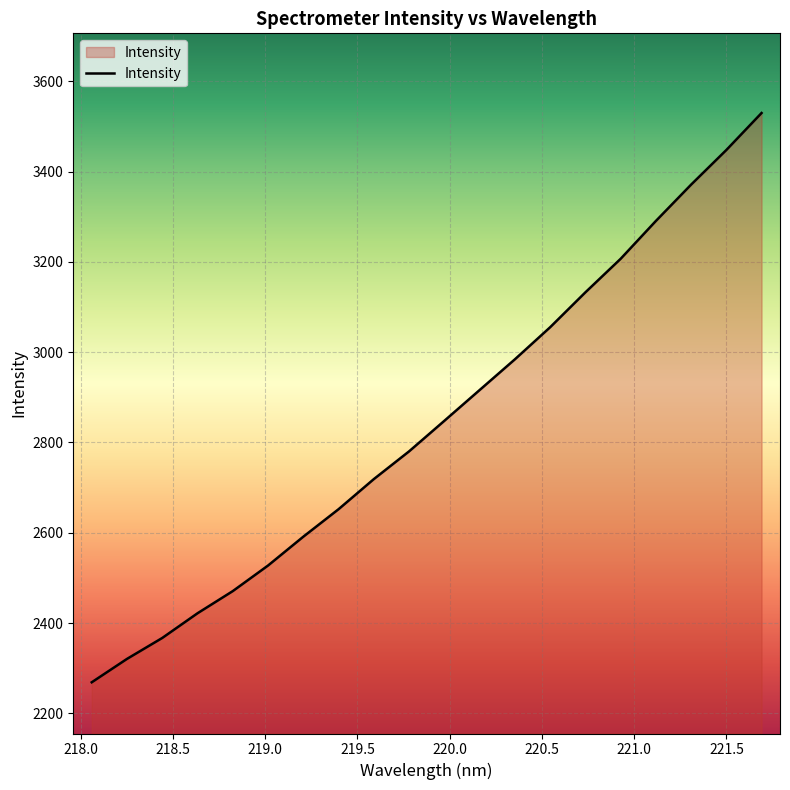

What is the greatest value displayed?

3529.9